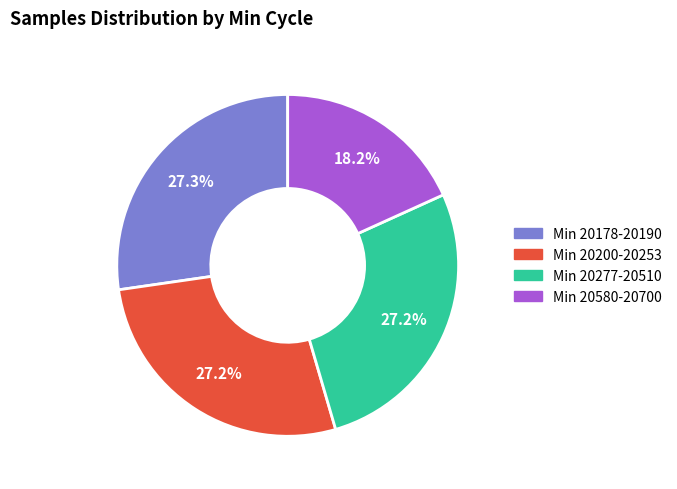

Is there any slice that represents more than half of the pie?

No